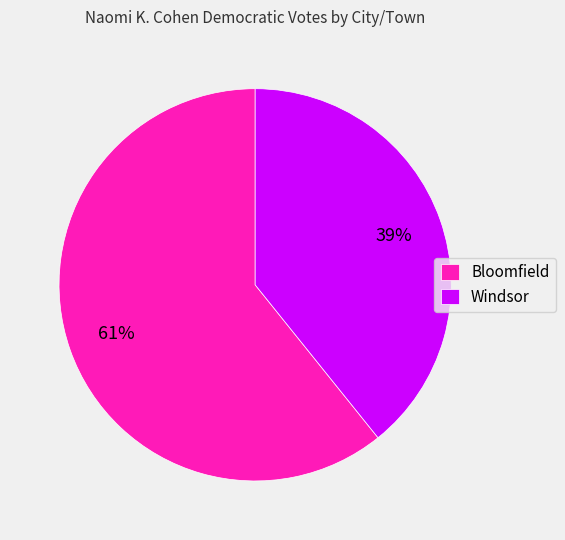

To the nearest percent, what is the difference between the largest and smallest slice percentages?

22%